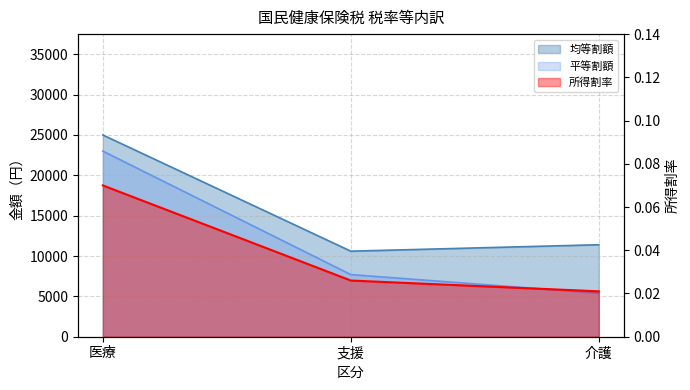

Reading left to right, transcribe all the data shown in this chart.

所得割率: 医療=0.1	支援=0.0	介護=0.0
均等割額: 医療=25000.0	支援=10600.0	介護=11400.0
平等割額: 医療=23000.0	支援=7700.0	介護=5400.0